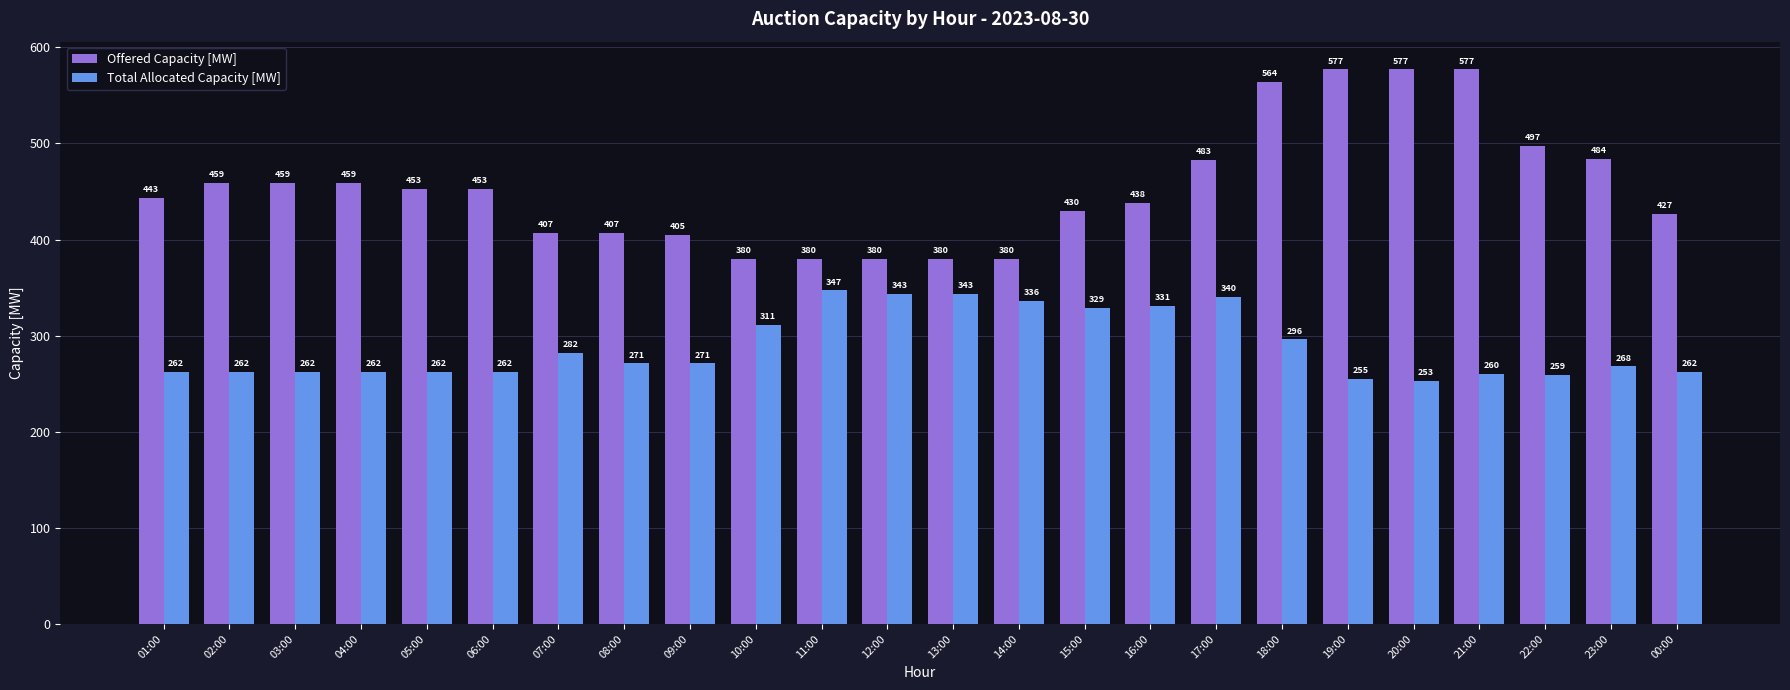

What is the sum of the Total Allocated Capacity [MW] values at 07:00 and 11:00?

629